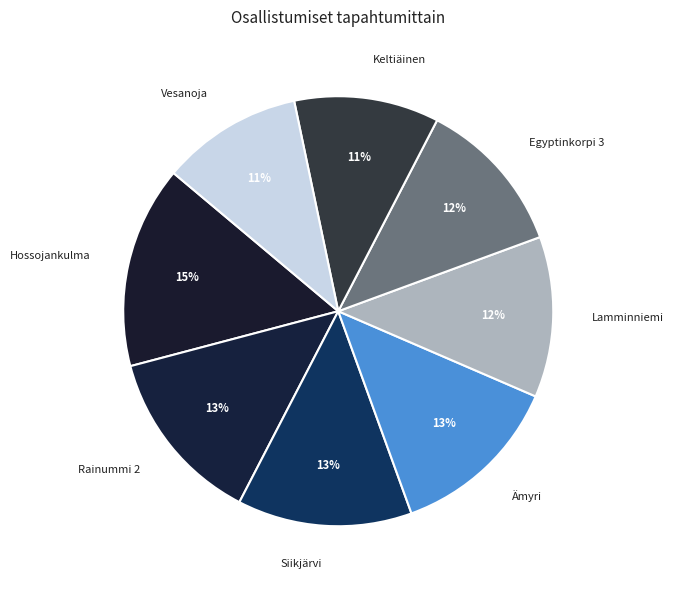

Count the number of slices in the pie.

8